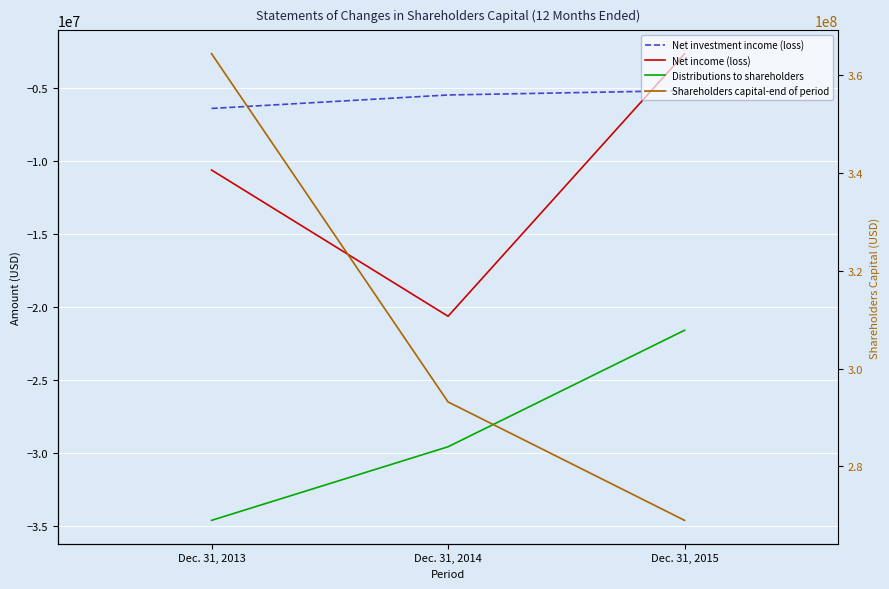

What is the approximate value of Net income (loss) at Dec. 31, 2014?

-20619192